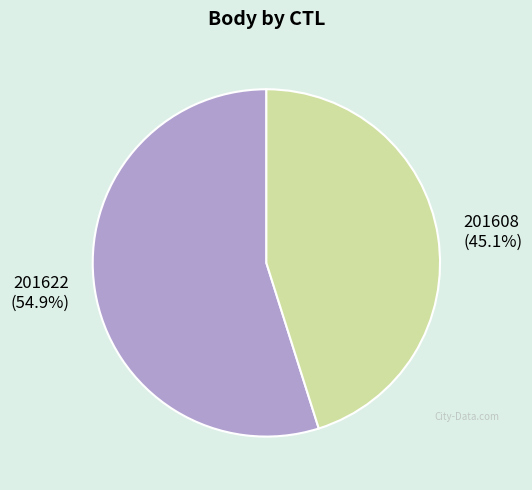

To the nearest percent, what is the average slice percentage?

50%